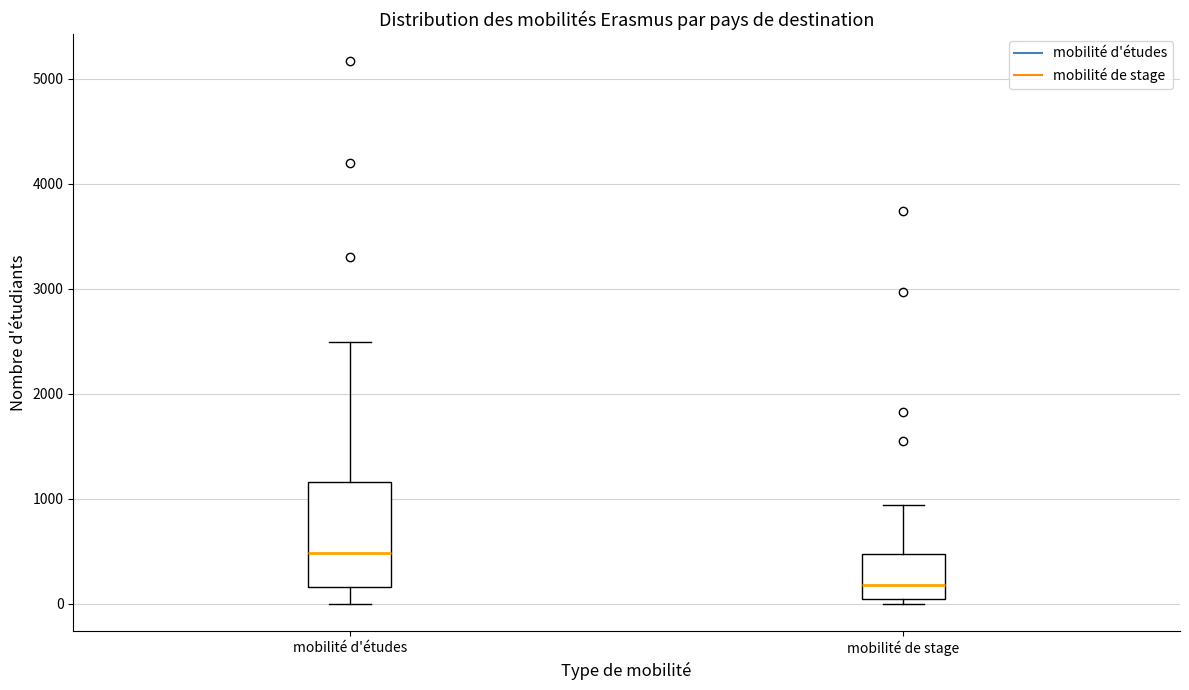

Where does the median line of the box for mobilité d'études sit on the y-axis? The values are not printed on the chart, so give them approximately, as read against the axis.

500